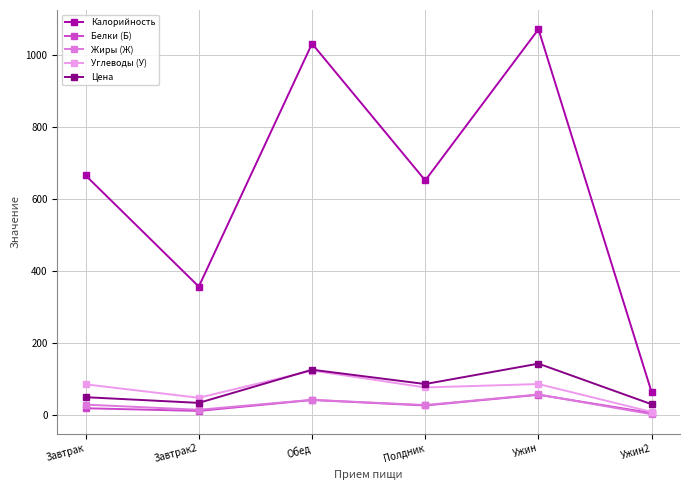

The Цена series shows 125.1 at Обед. True or false?

True